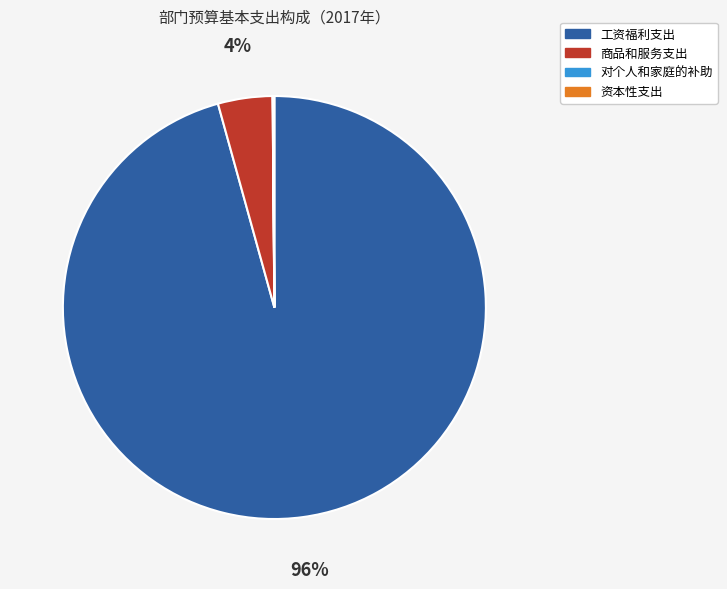

To the nearest percent, what is the average slice percentage?

25%